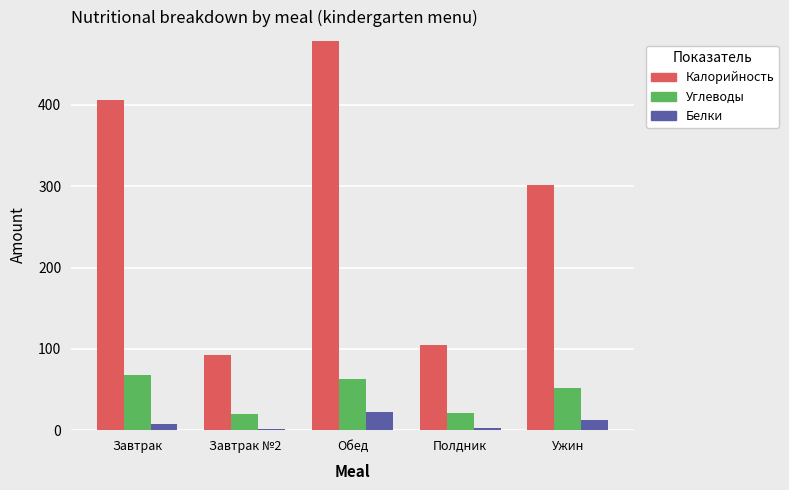

At which label is Углеводы closest to 44?

Ужин